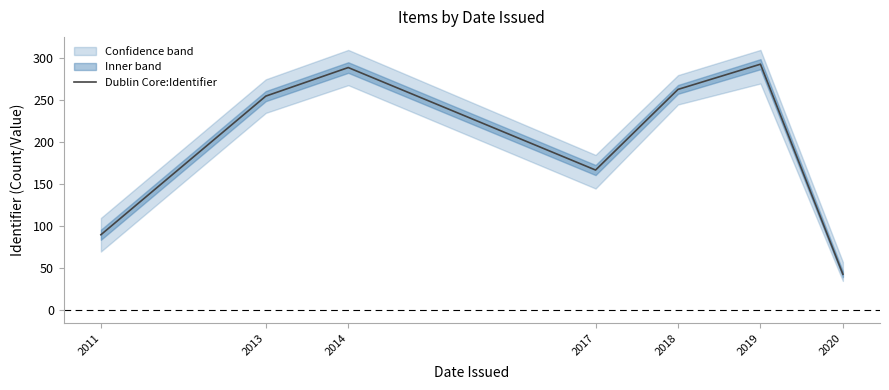

Is it true that the value at 2014 is 461?

False